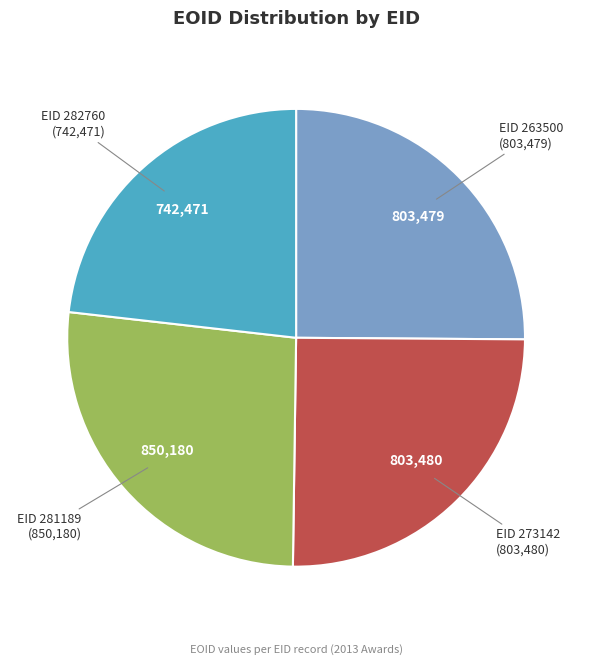

Is there any slice that represents more than half of the pie?

No